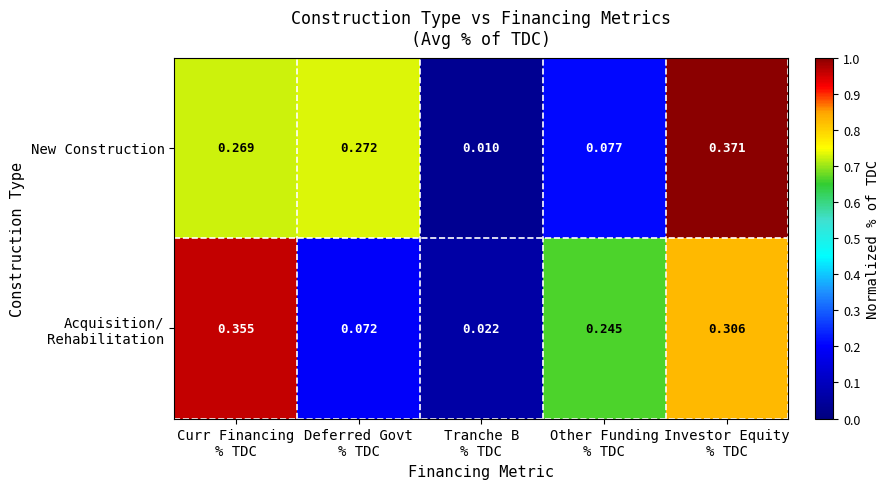

How many data points does each series have?

5